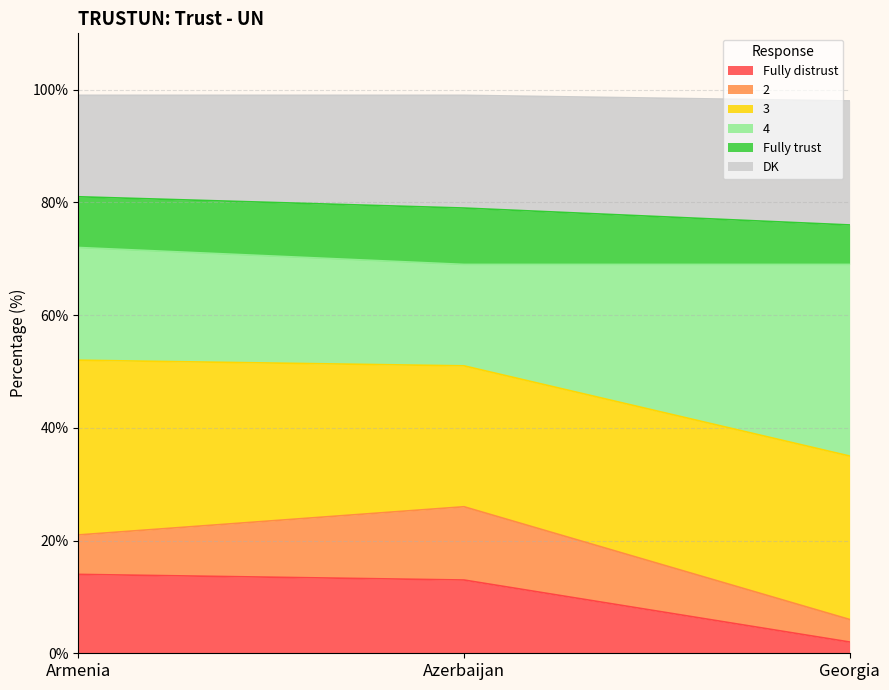

True or false: Fully distrust has a value of 6 at Armenia.

False